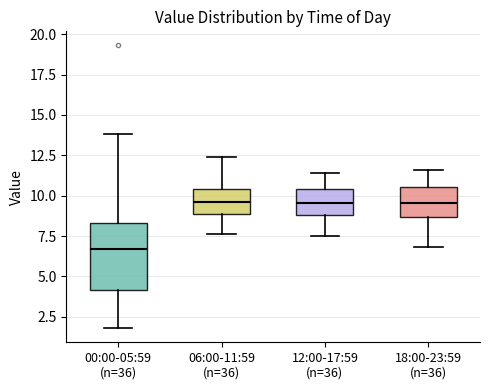

Where does the lower whisker of the box for 06:00-11:59 (n=36) end on the y-axis? The values are not printed on the chart, so give them approximately, as read against the axis.

7.5